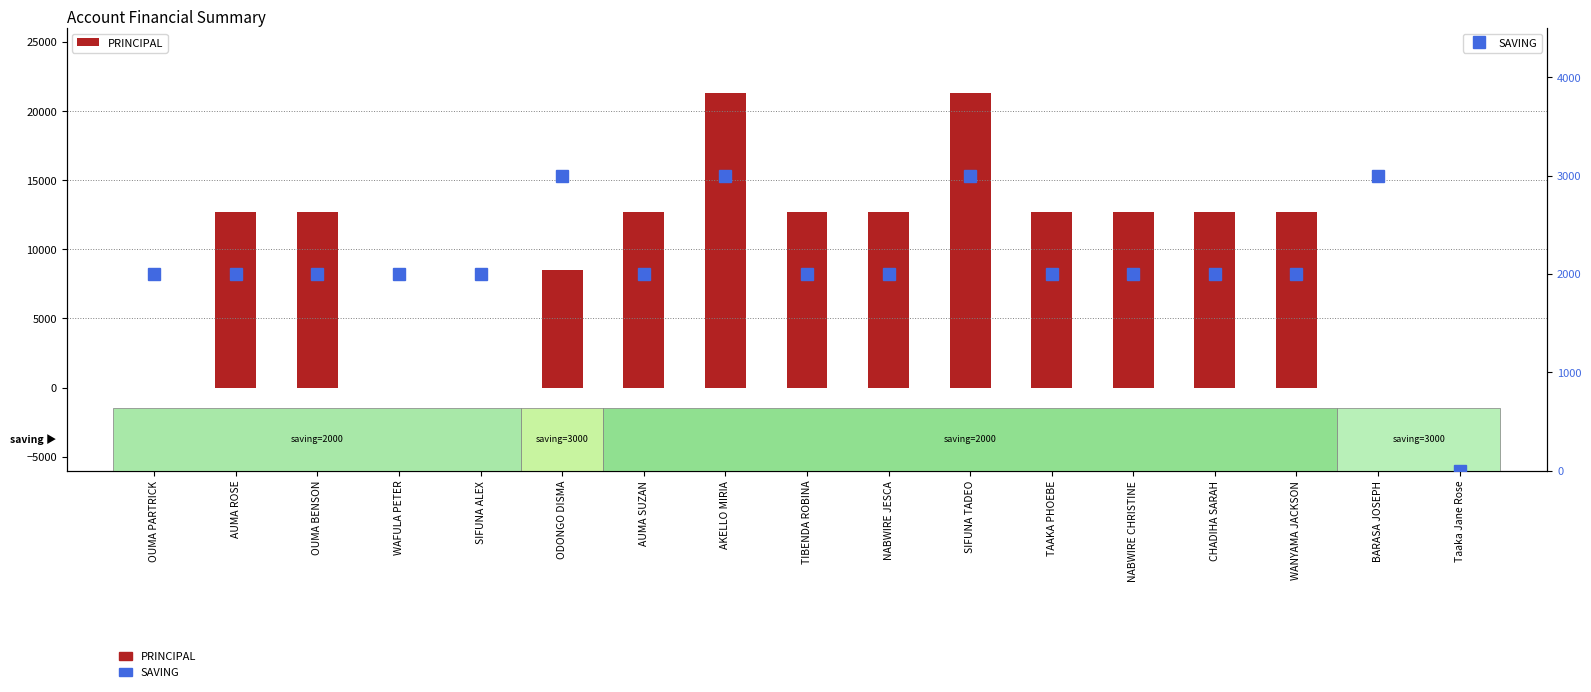

At how many categories does at least one series exceed 13945?

2